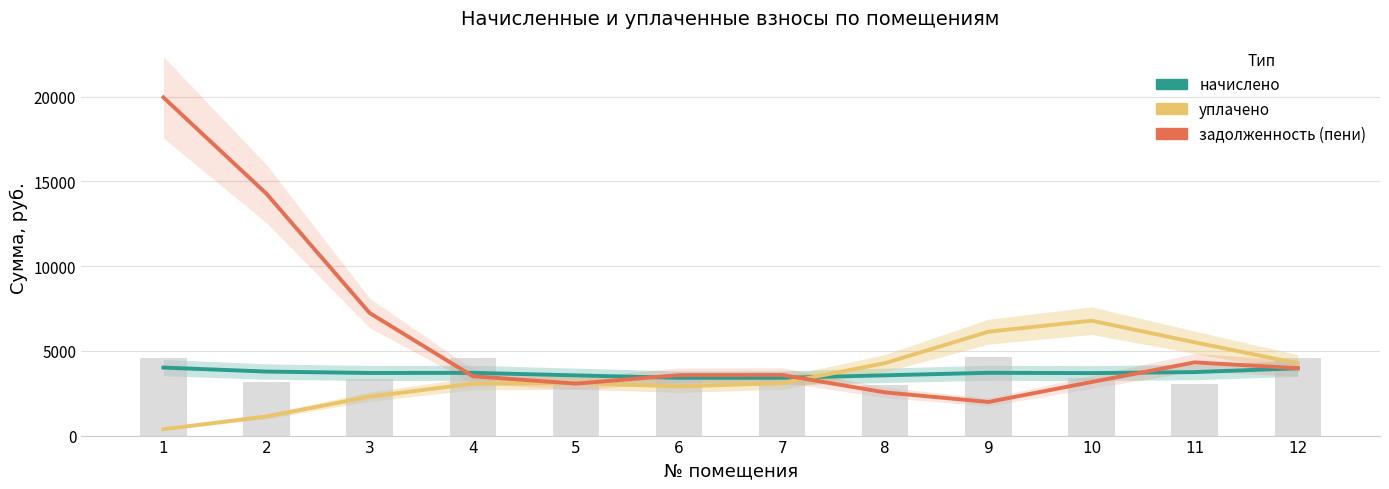

What is the value of the уплачено bar at the 11th from the left?

5502.7